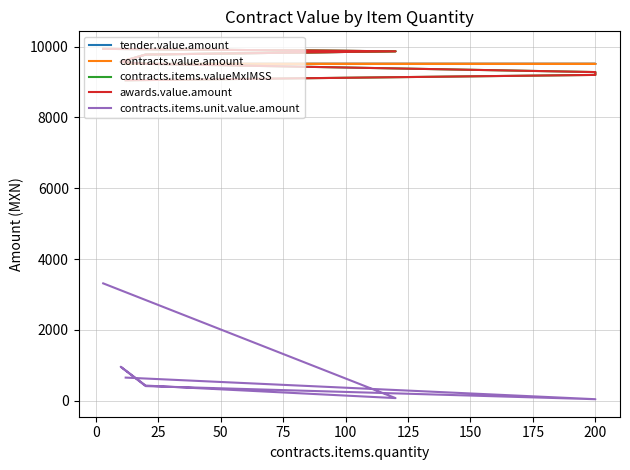

True or false: contracts.value.amount and tender.value.amount intersect in this chart.

False